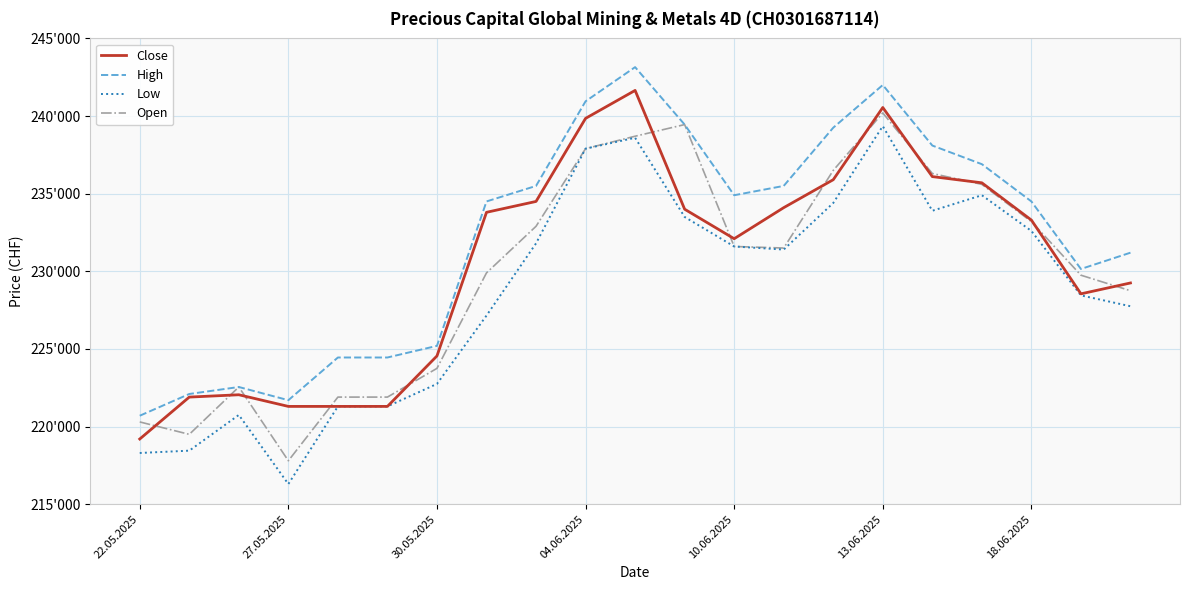

Which category has the lowest value in the Close series?

22.05.2025